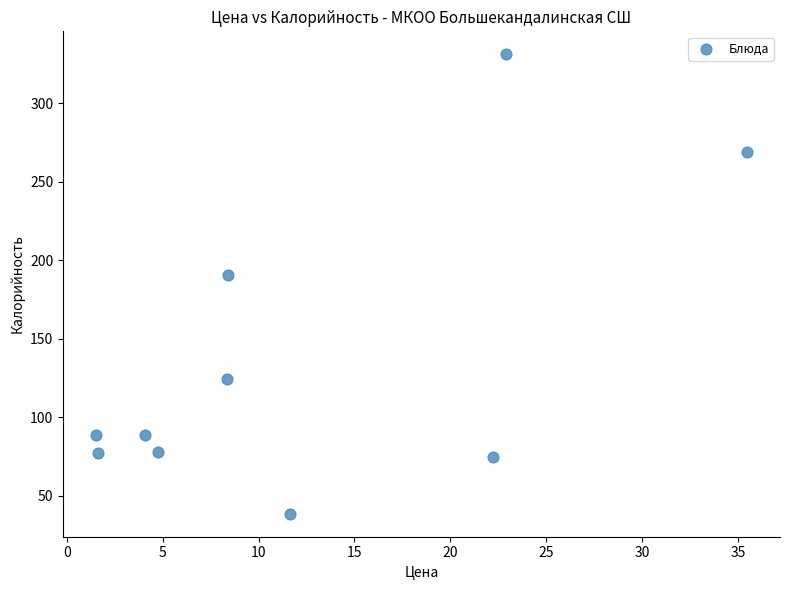

What is the average X value?

12.1